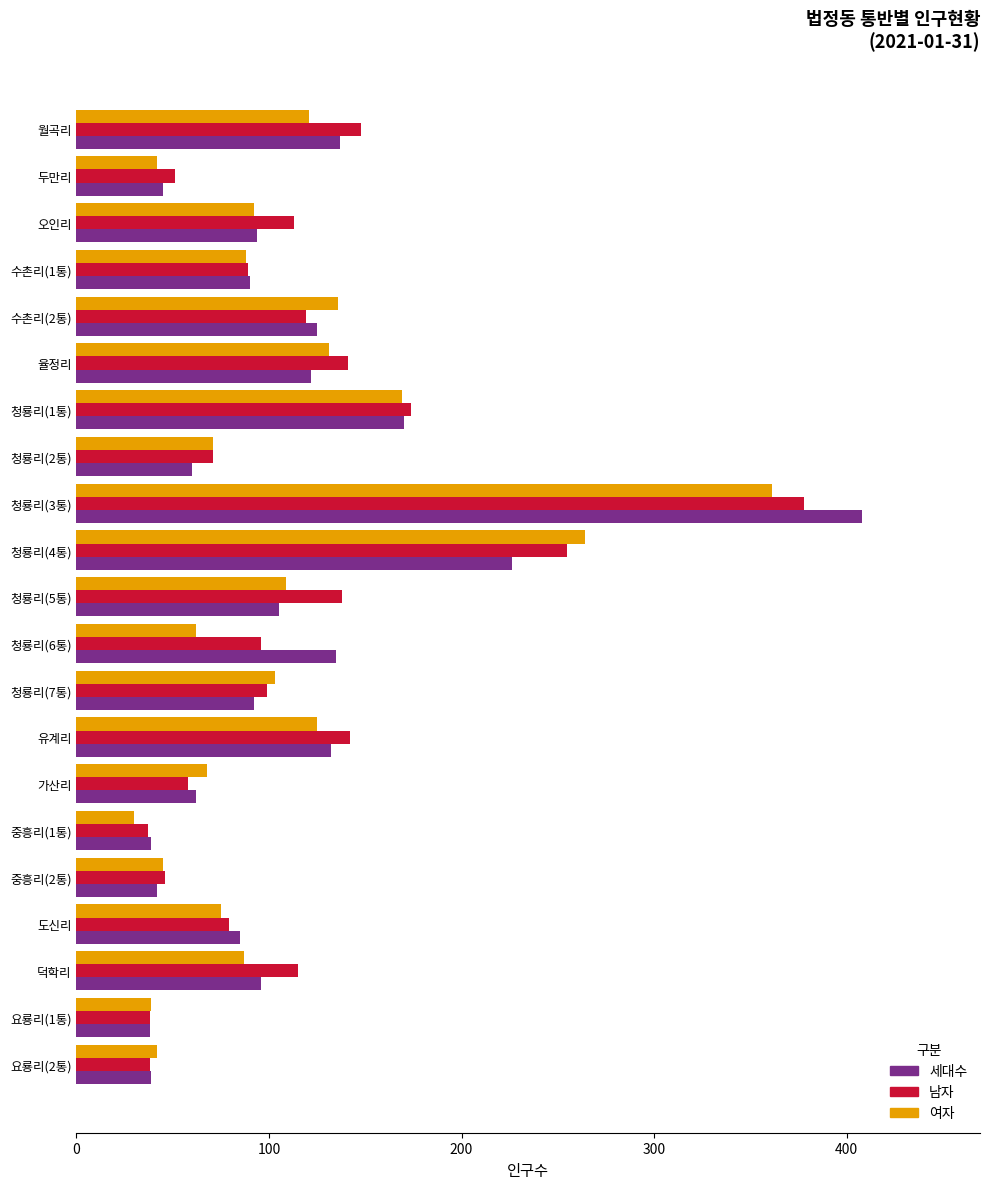

The value of 남자 at 청룡리(6통) is 96. True or false?

True